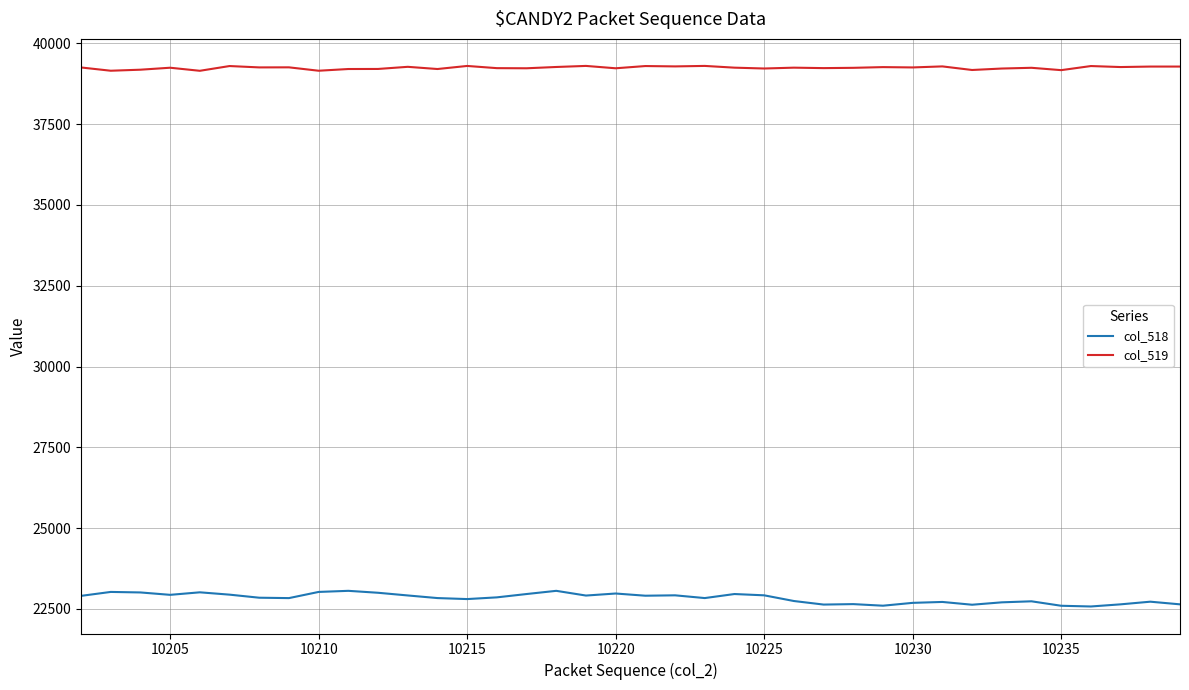

What is the minimum value for col_519?

39151